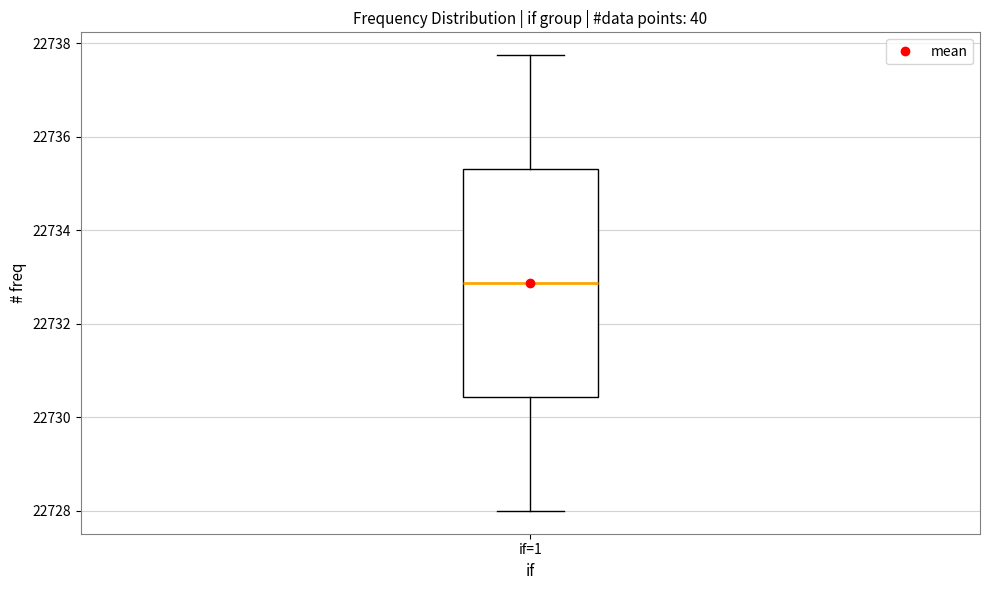

Read this box plot against the y-axis: the position of the median line, the range covered by the box, and the ends of both whiskers. The values are not printed on the chart, so give them approximately, as read against the axis.

median 22732.8, box 22730.4 to 22735.4, whiskers 22728.0 to 22737.8